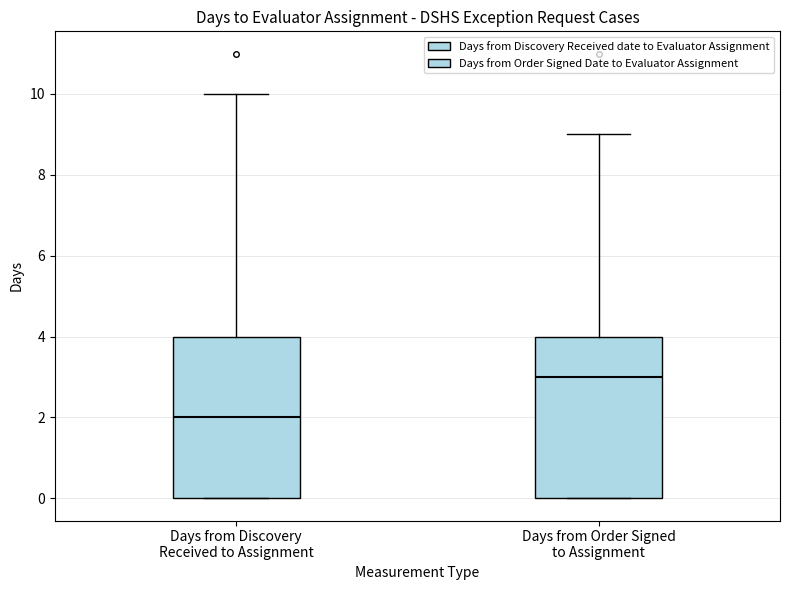

Where does the upper whisker of the box for Days from Order Signed to Assignment end on the y-axis? The values are not printed on the chart, so give them approximately, as read against the axis.

9